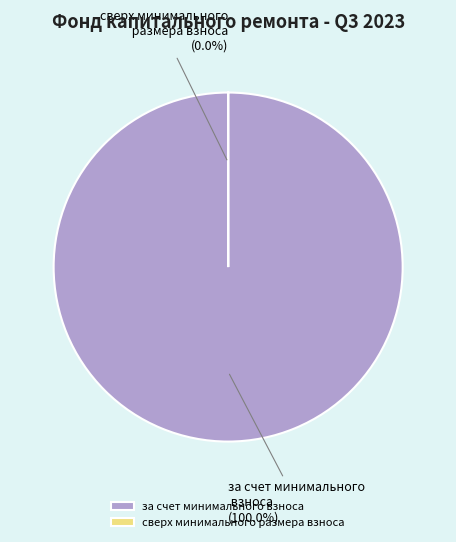

To the nearest percent, what is the average slice percentage?

50%